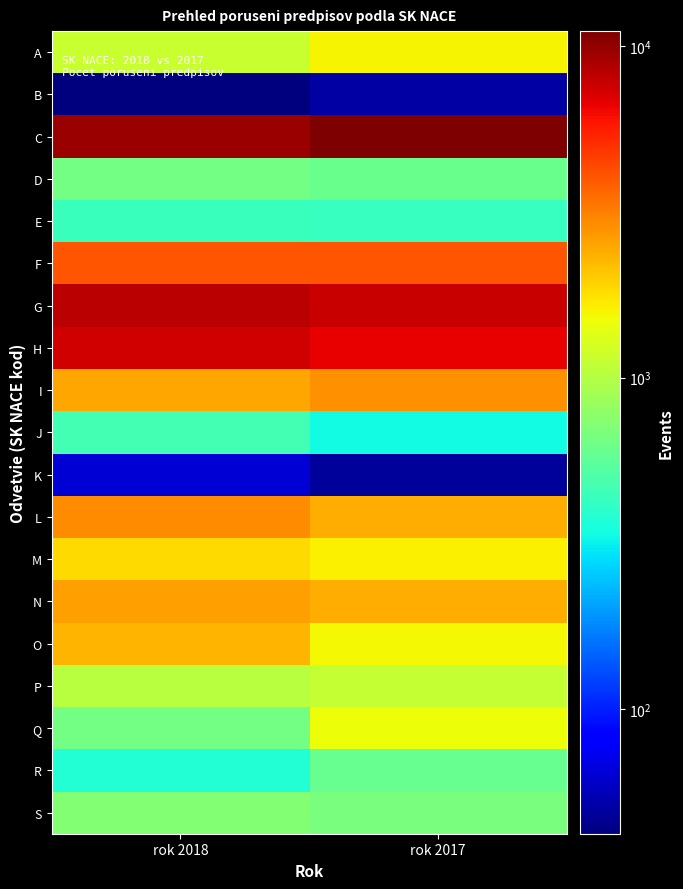

At rok 2018, list the series in order from smallest to largest.

B, K, R, E, J, D, Q, S, P, A, M, O, I, N, L, F, H, G, C